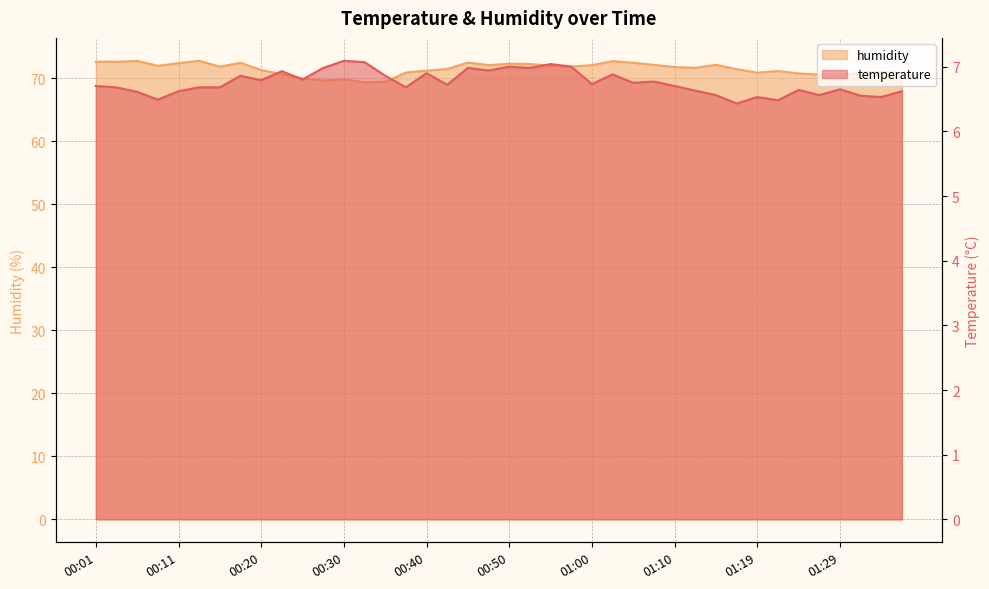

Which series changed the most between 00:08 and 01:29?

humidity